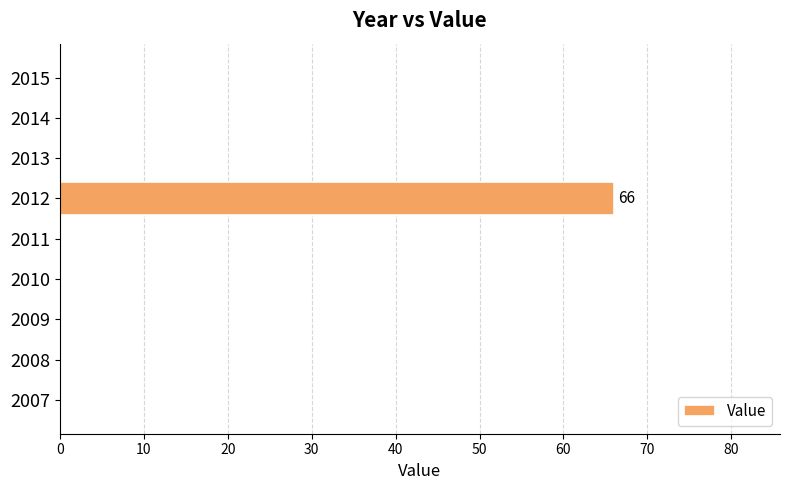

At which category does the chart reach its peak across all series?

2012